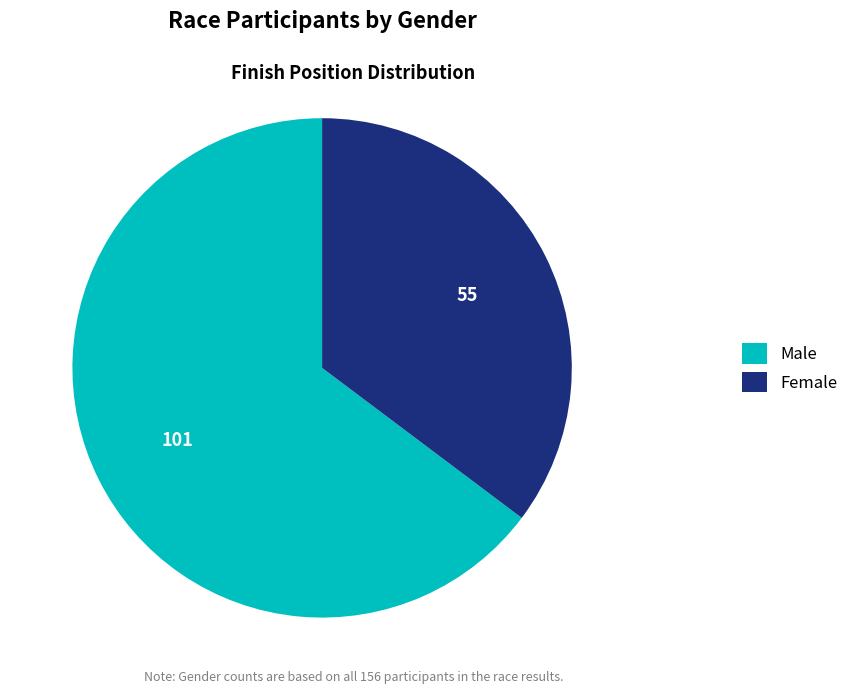

Rank the categories by value from highest to lowest.

Male, Female